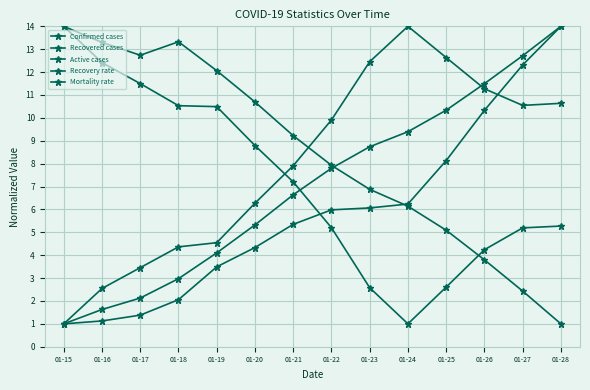

What is the minimum value for Confirmed cases?

1.0